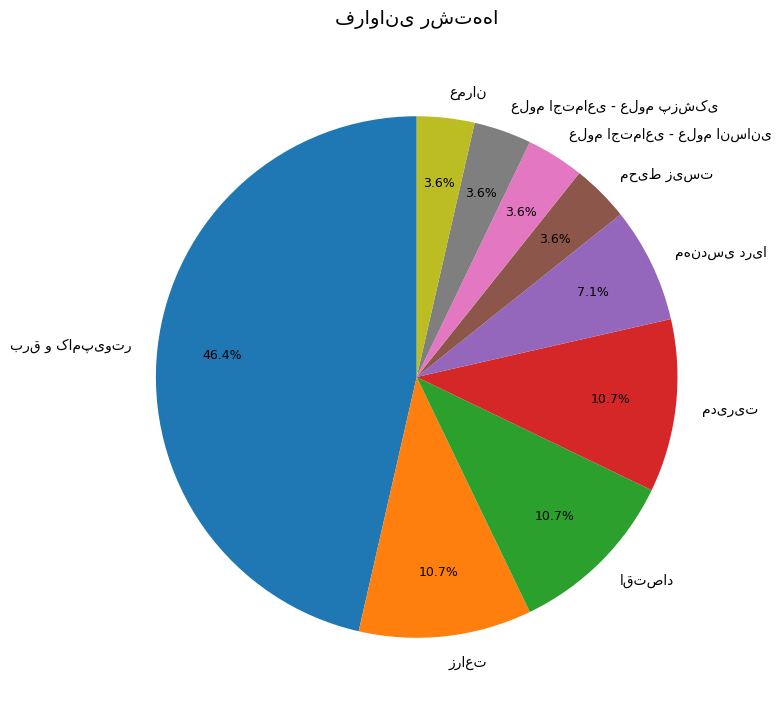

Is there a majority slice in this chart?

No